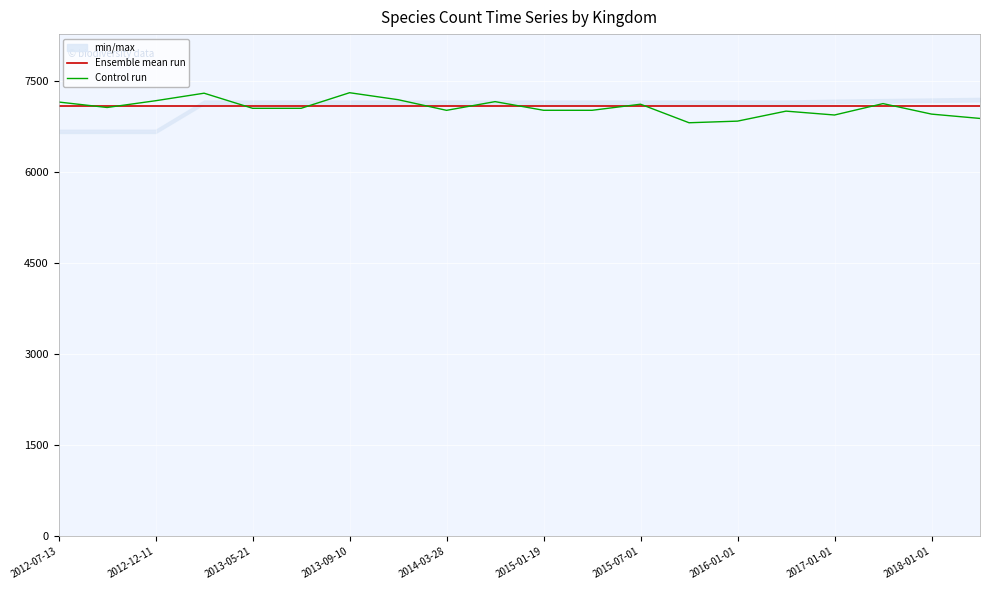

What is the value of the Control run point at the 1st from the left?

7154.3